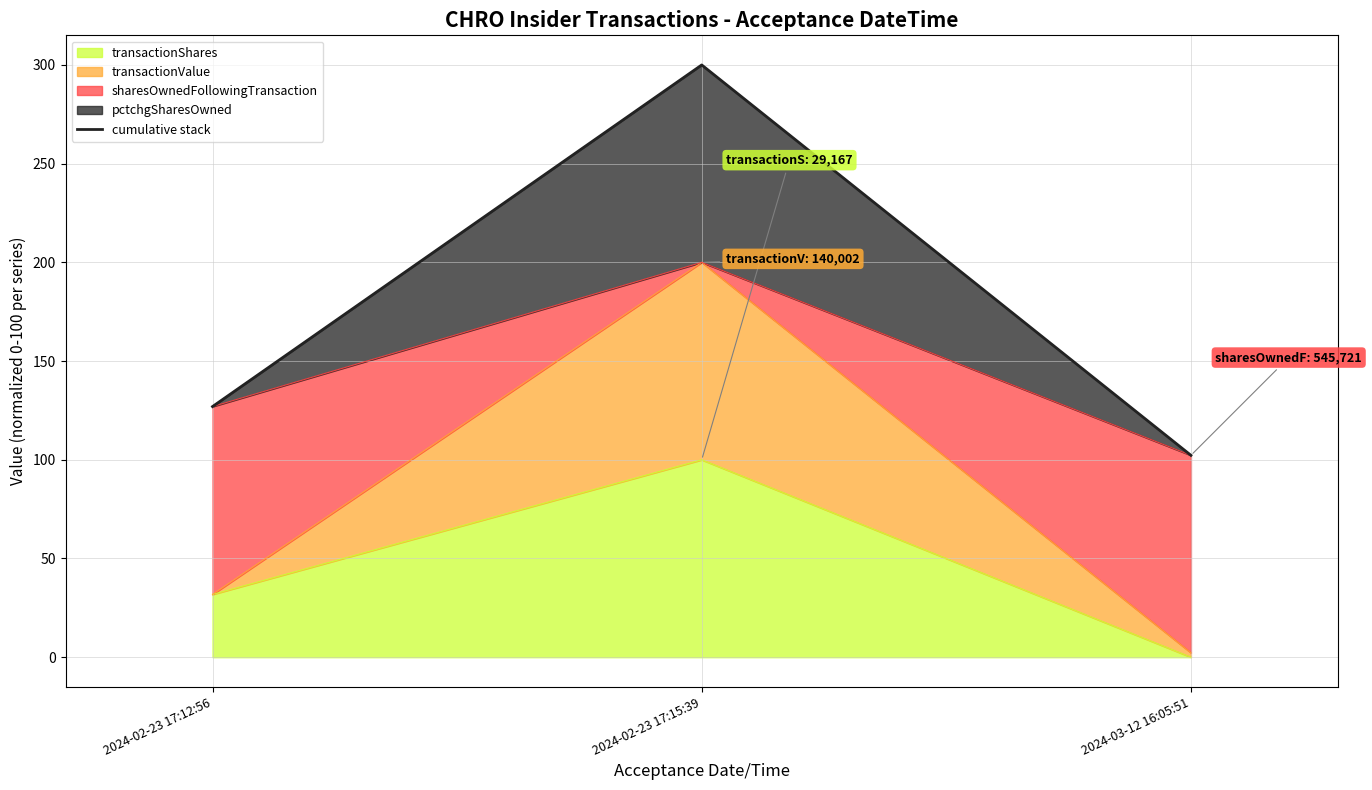

True or false: the data shows 102.3 at 2024-03-12 16:05:51.

True